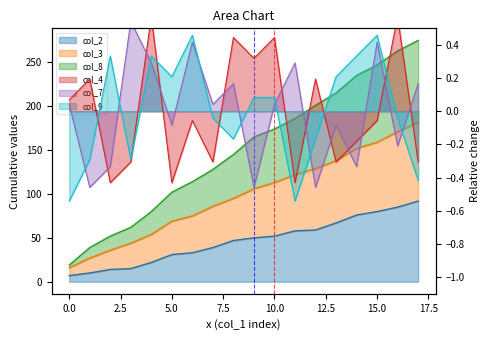

Does the chart display data point markers on the line(s)?

No